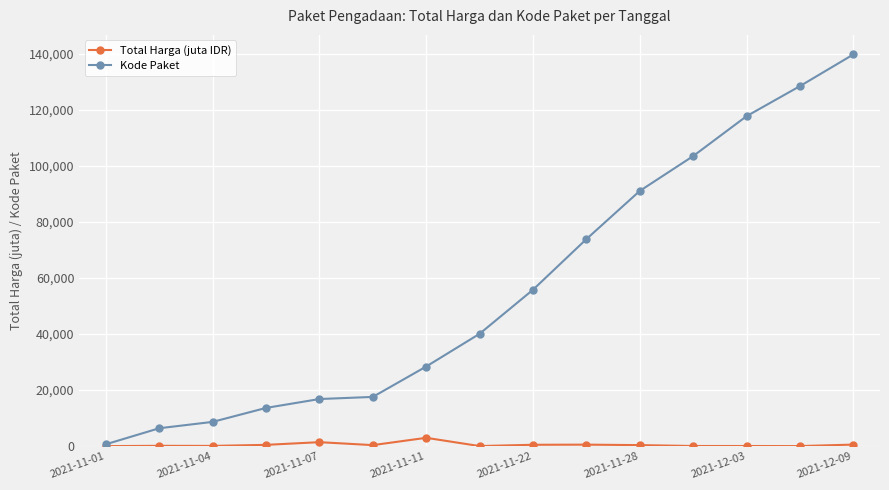

Which series has the largest total across all categories?

Kode Paket